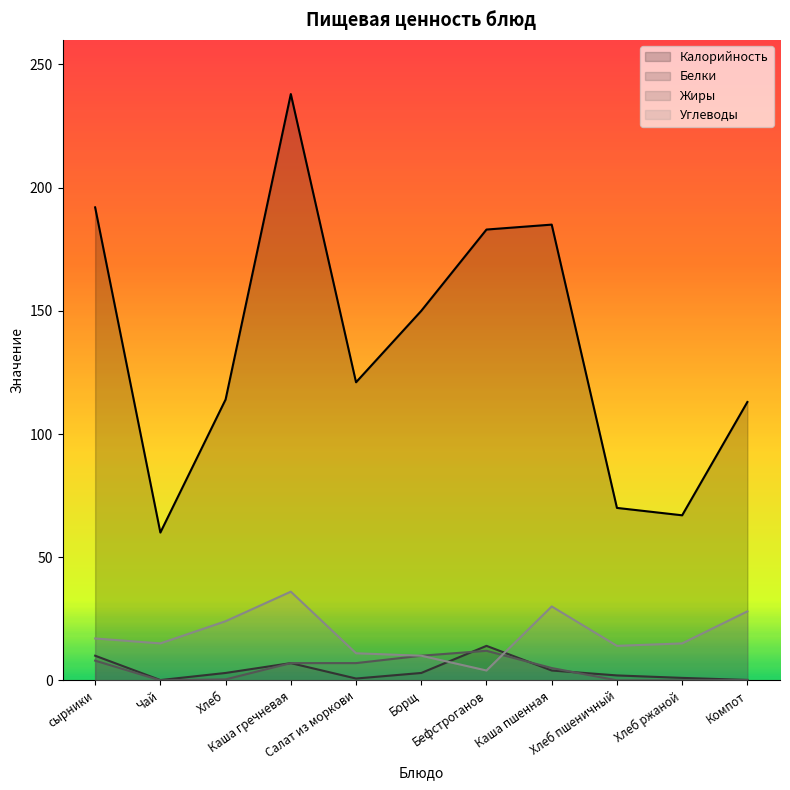

How many lines are shown in the chart?

4